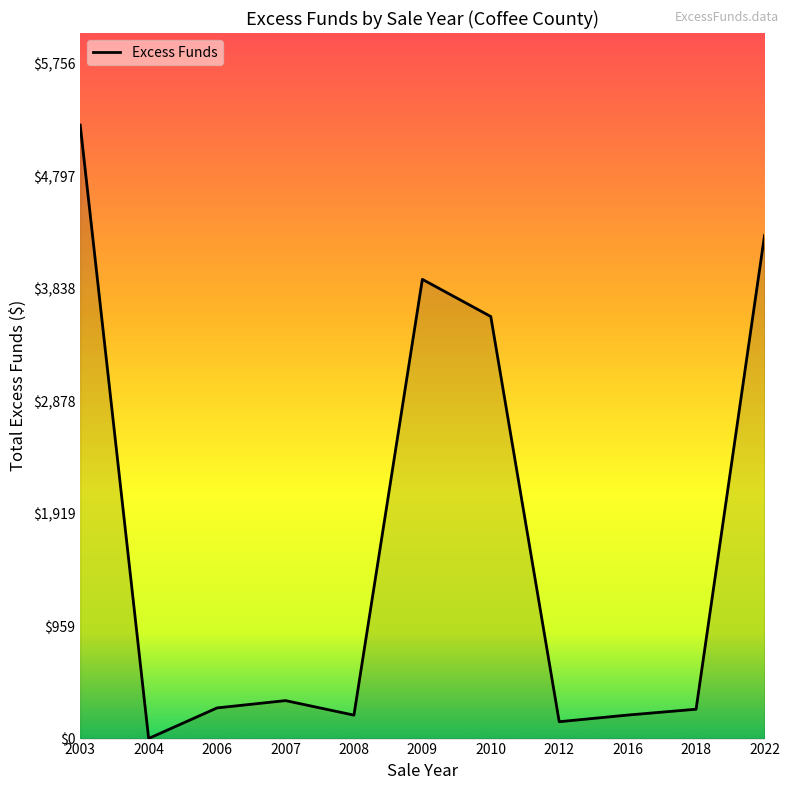

The value at 2018 is 250.4. True or false?

True